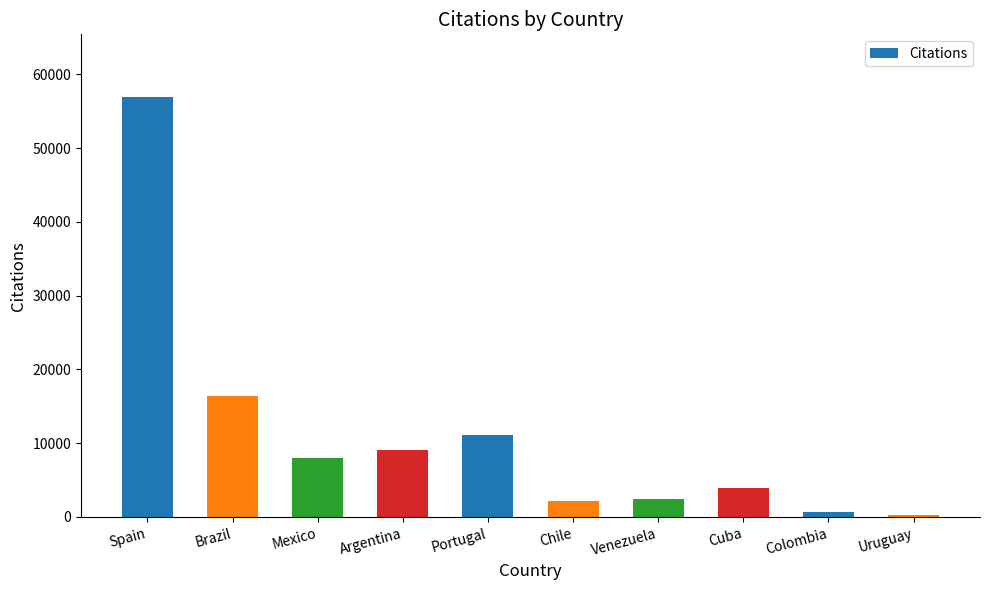

How many data points are less than 7995?

5